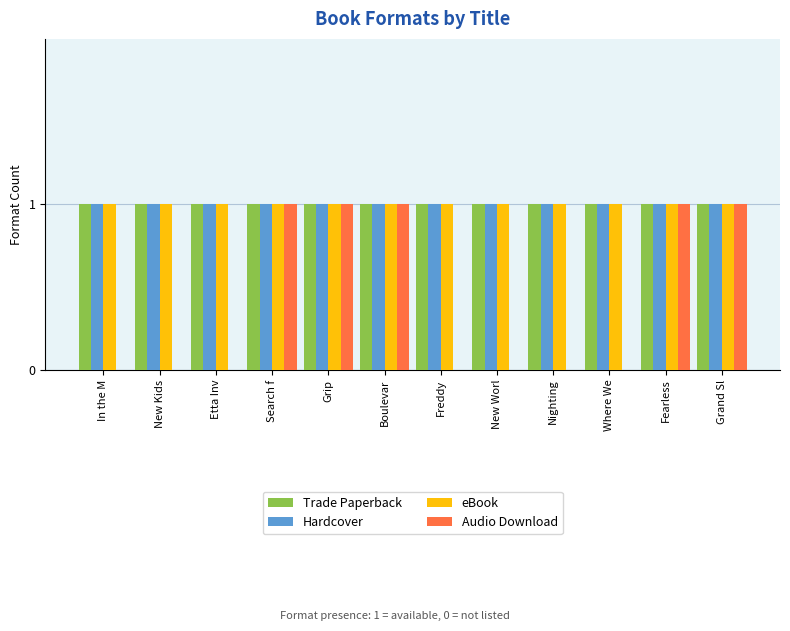

Is it true that Trade Paperback equals 1 at Nighting?

True